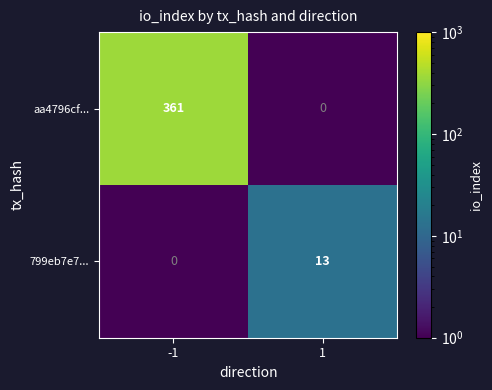

At -1, list the series in order from smallest to largest.

799eb7e7..., aa4796cf...